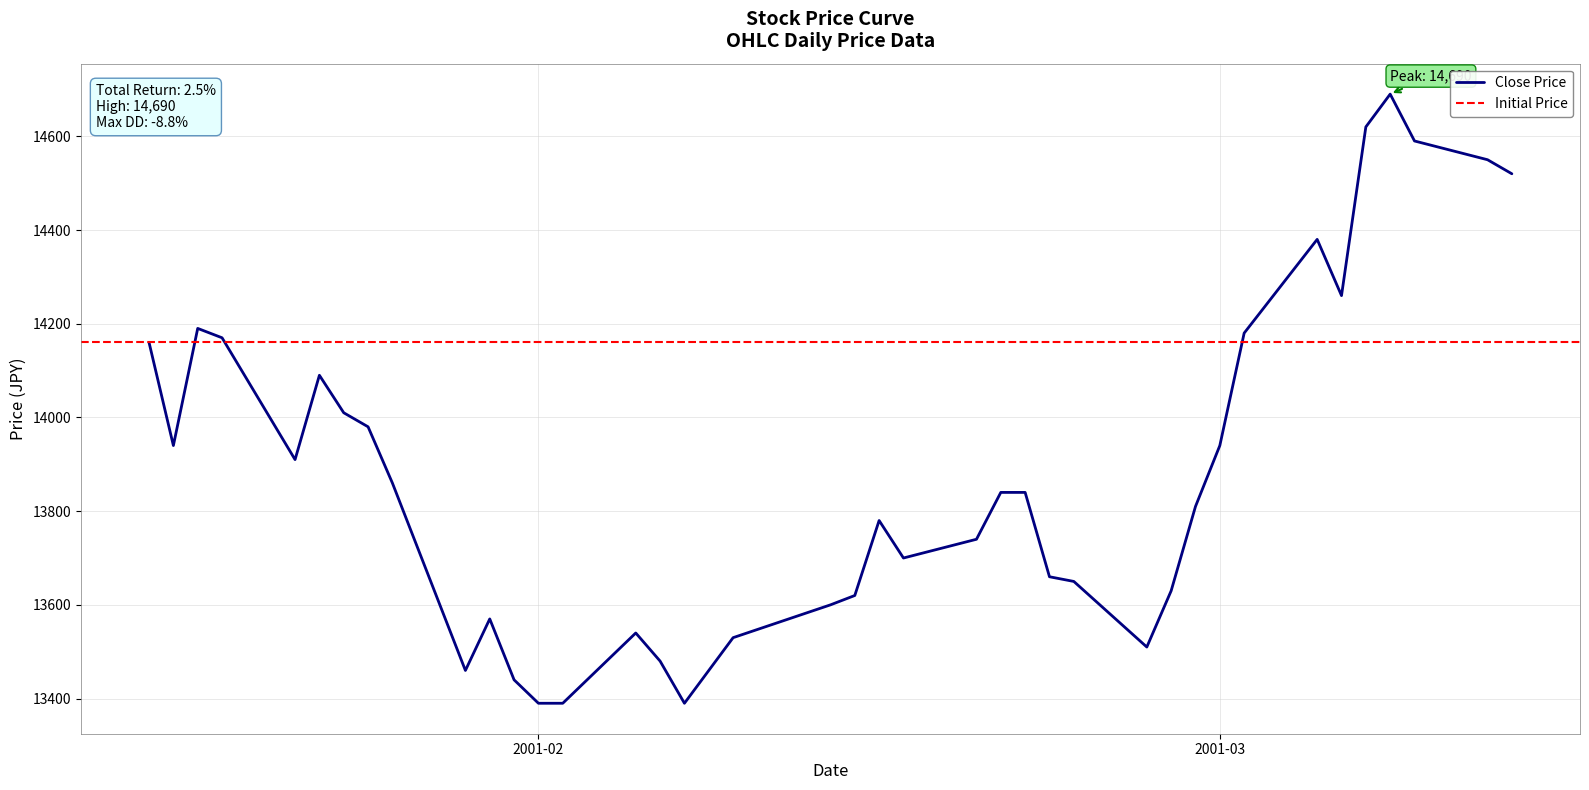

What is the maximum value for Close Price?

14690